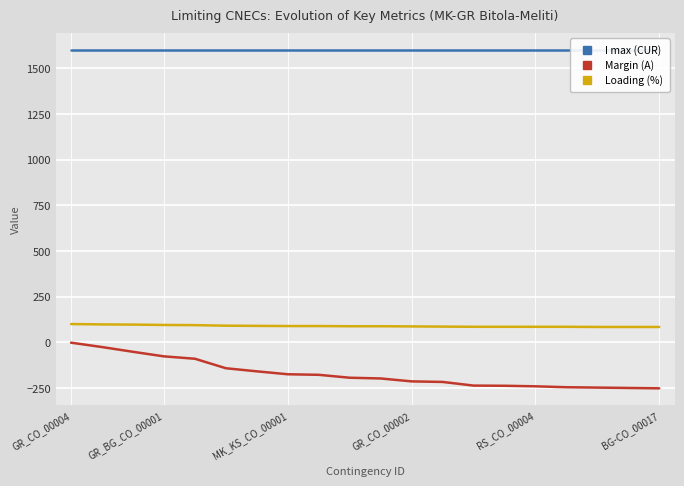

The I max (CUR) series shows 1600 at 6. True or false?

True